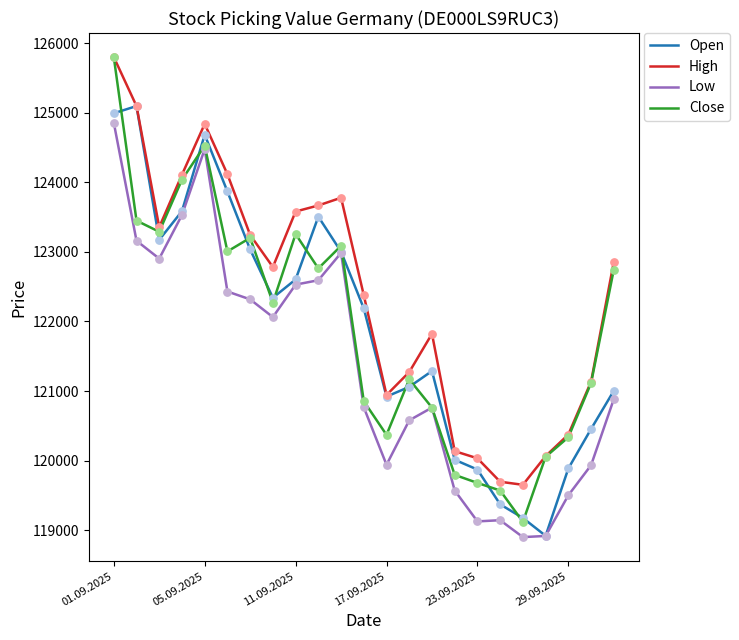

Which series has the largest range (max minus min)?

Close